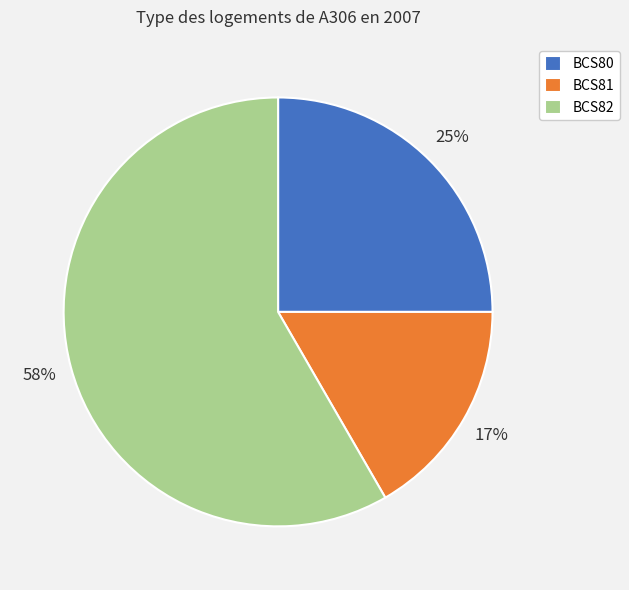

Which has a higher value, BCS82 or BCS81?

BCS82